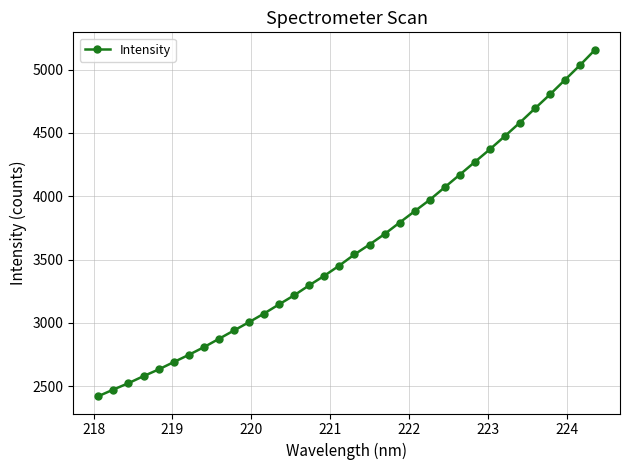

What is the value of the 33rd point from the left?

5036.1